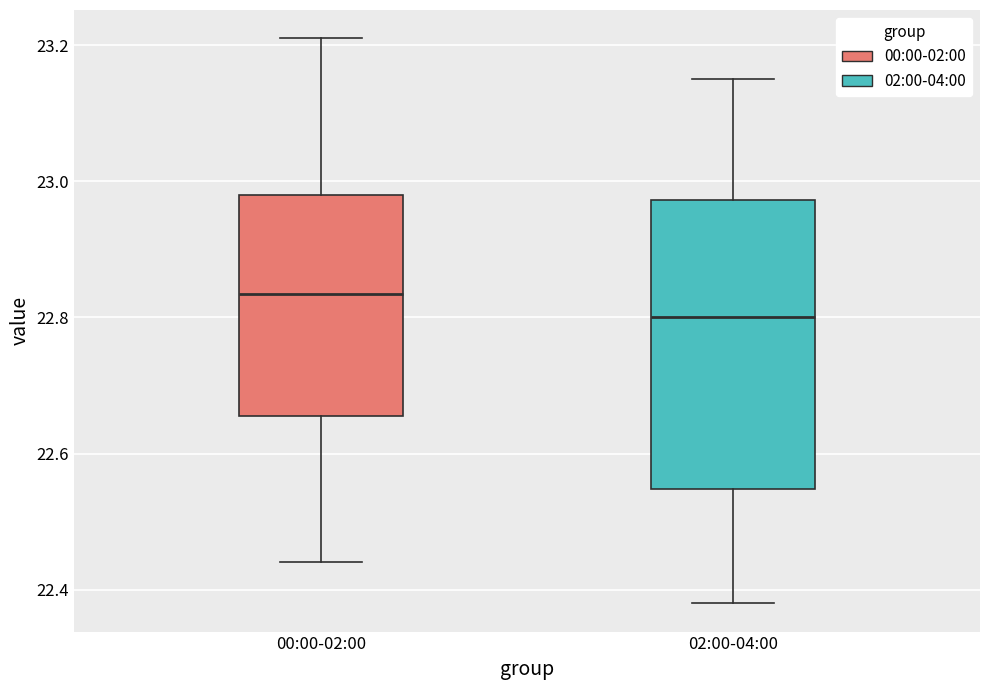

Reading left to right, read every box against the y-axis: the position of its median line, the range the box covers, and the ends of its whiskers. The values are not printed on the chart, so give them approximately, as read against the axis.

00:00-02:00: median 22.84, box 22.66 to 22.98, whiskers 22.44 to 23.22
02:00-04:00: median 22.80, box 22.54 to 22.98, whiskers 22.38 to 23.16